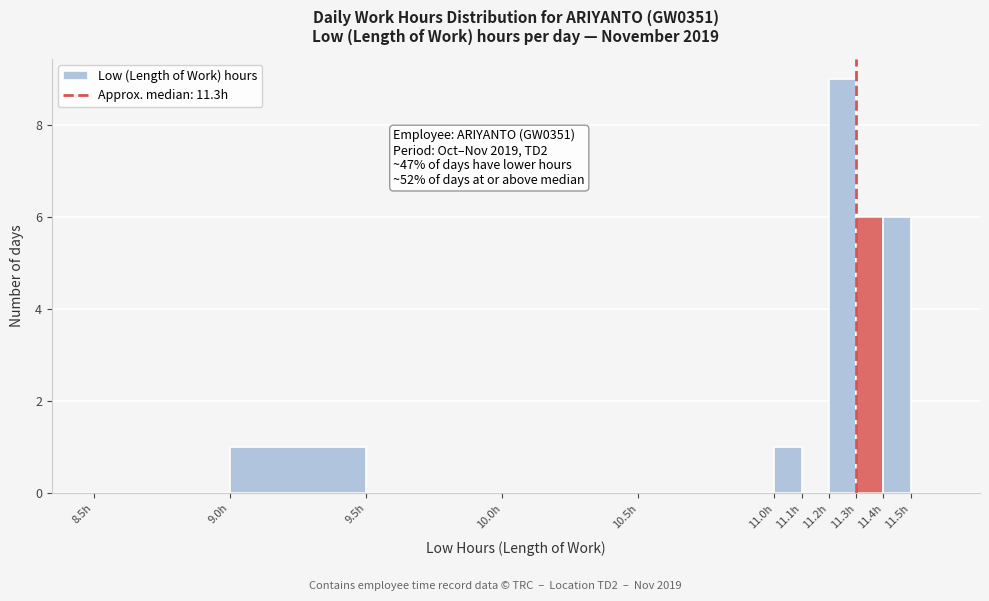

Which range on the x-axis has the tallest bar?

11.2 to 11.3